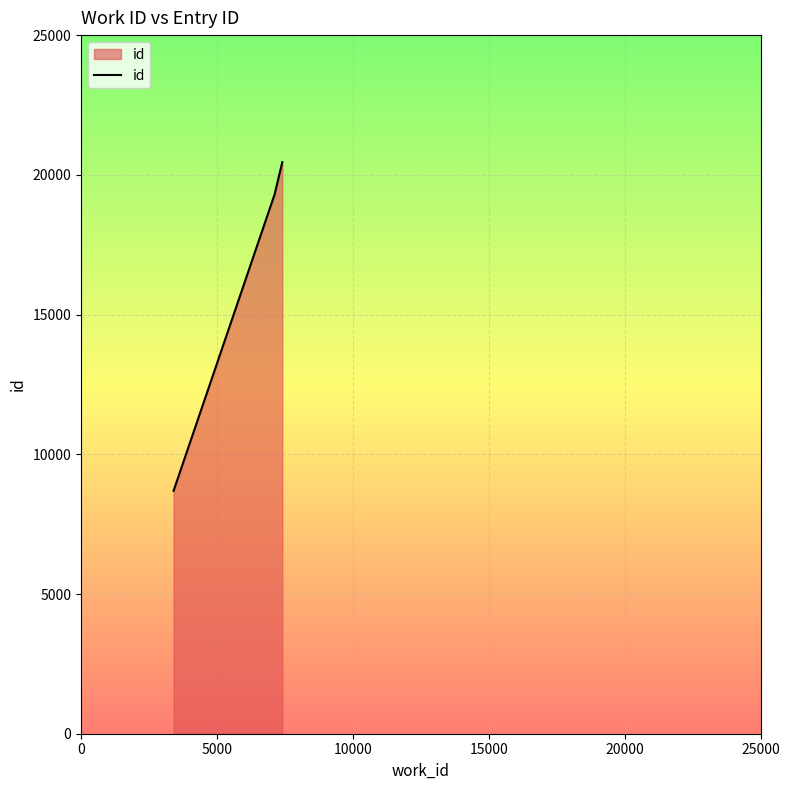

What is the sum of all values?

48443